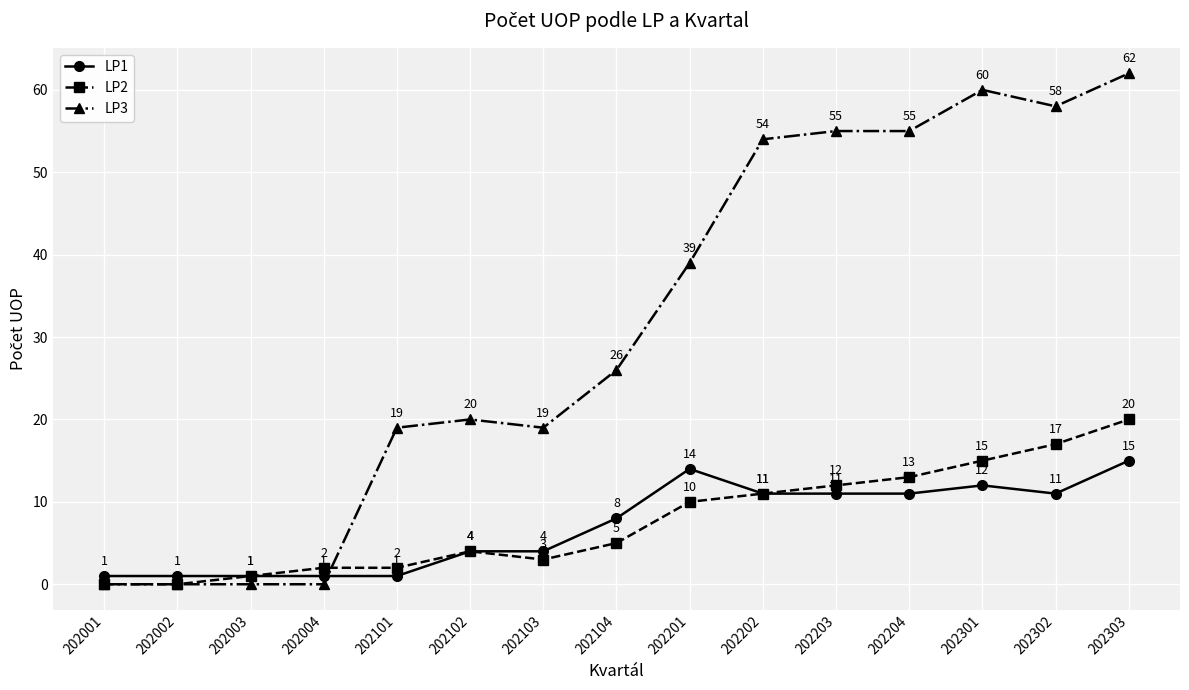

What is the difference between the maximum and minimum values in the LP2 series?

20